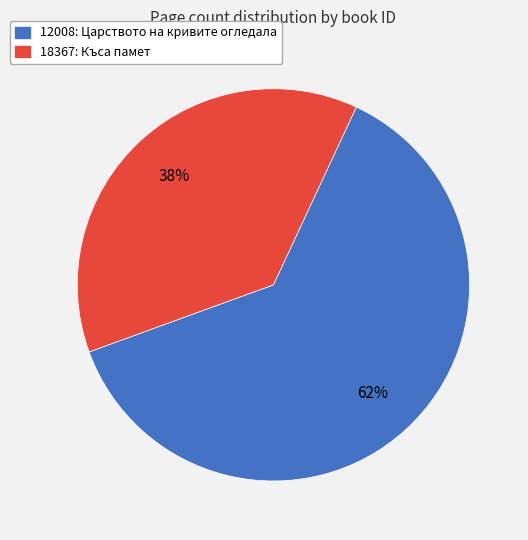

Is it true that 12008 is 62% of the pie?

True